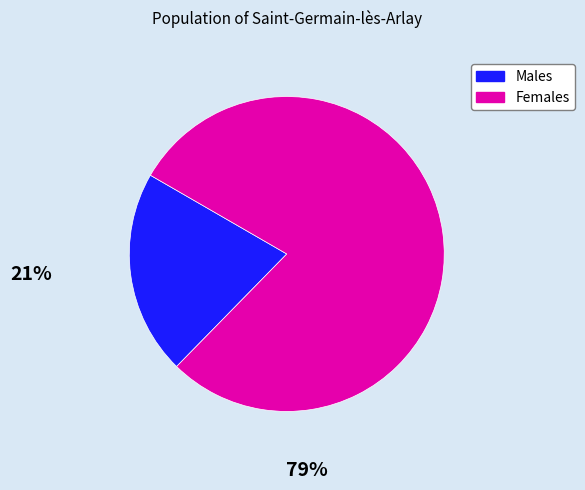

Which slice is the largest?

Females